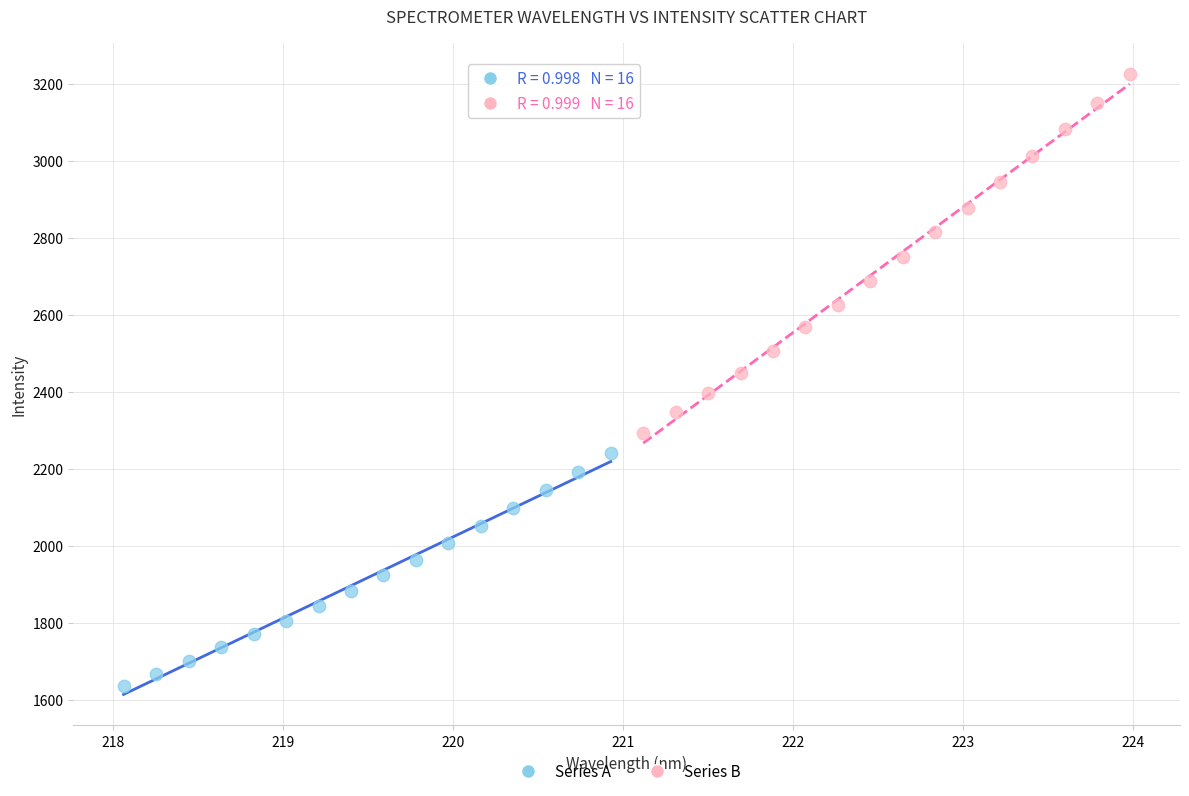

Which series contains the highest Y value?

Series B